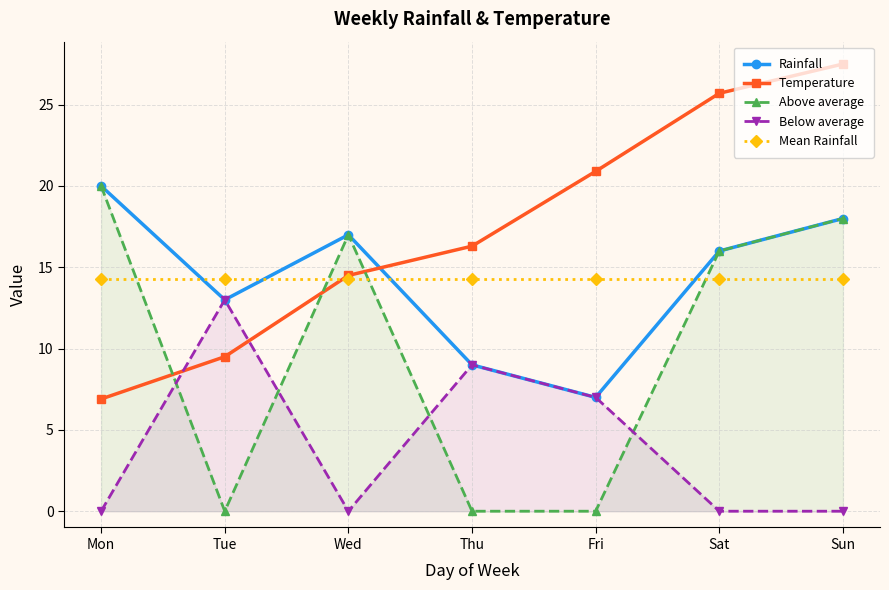

At Thu, list the series in order from smallest to largest.

Above average, Rainfall, Below average, Mean Rainfall, Temperature